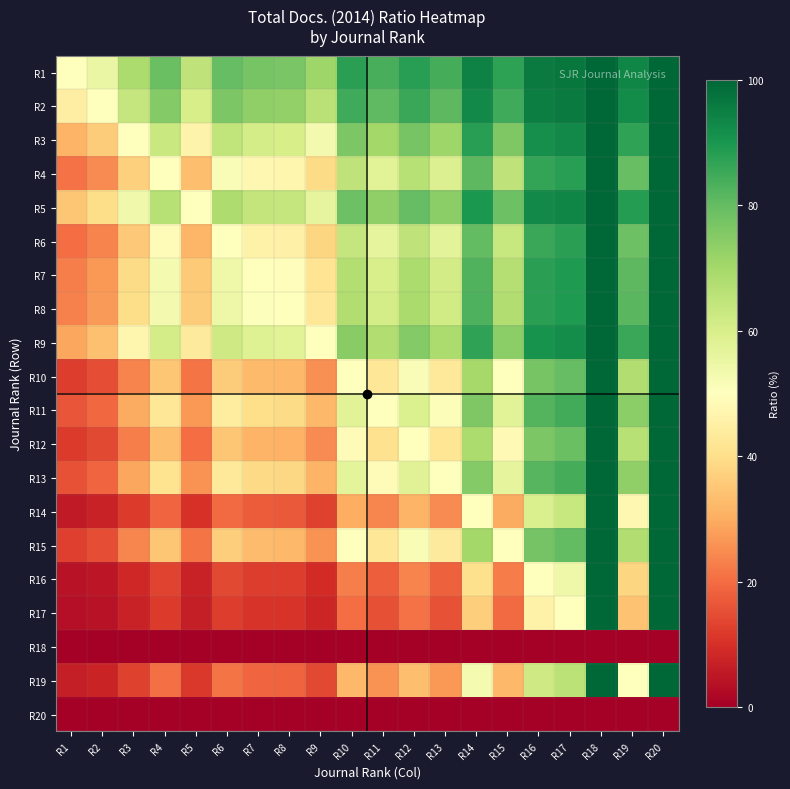

List the series in order of their peak value, highest first.

R1, R2, R3, R4, R5, R6, R7, R8, R9, R10, R11, R12, R13, R14, R15, R16, R17, R19, R18, R20